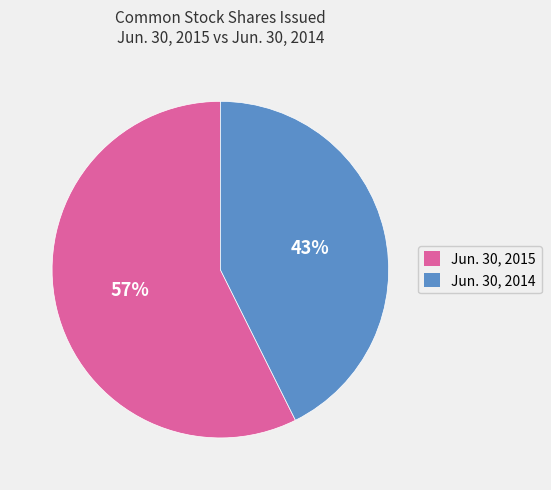

Which category has the smallest portion of the pie?

Jun. 30, 2014